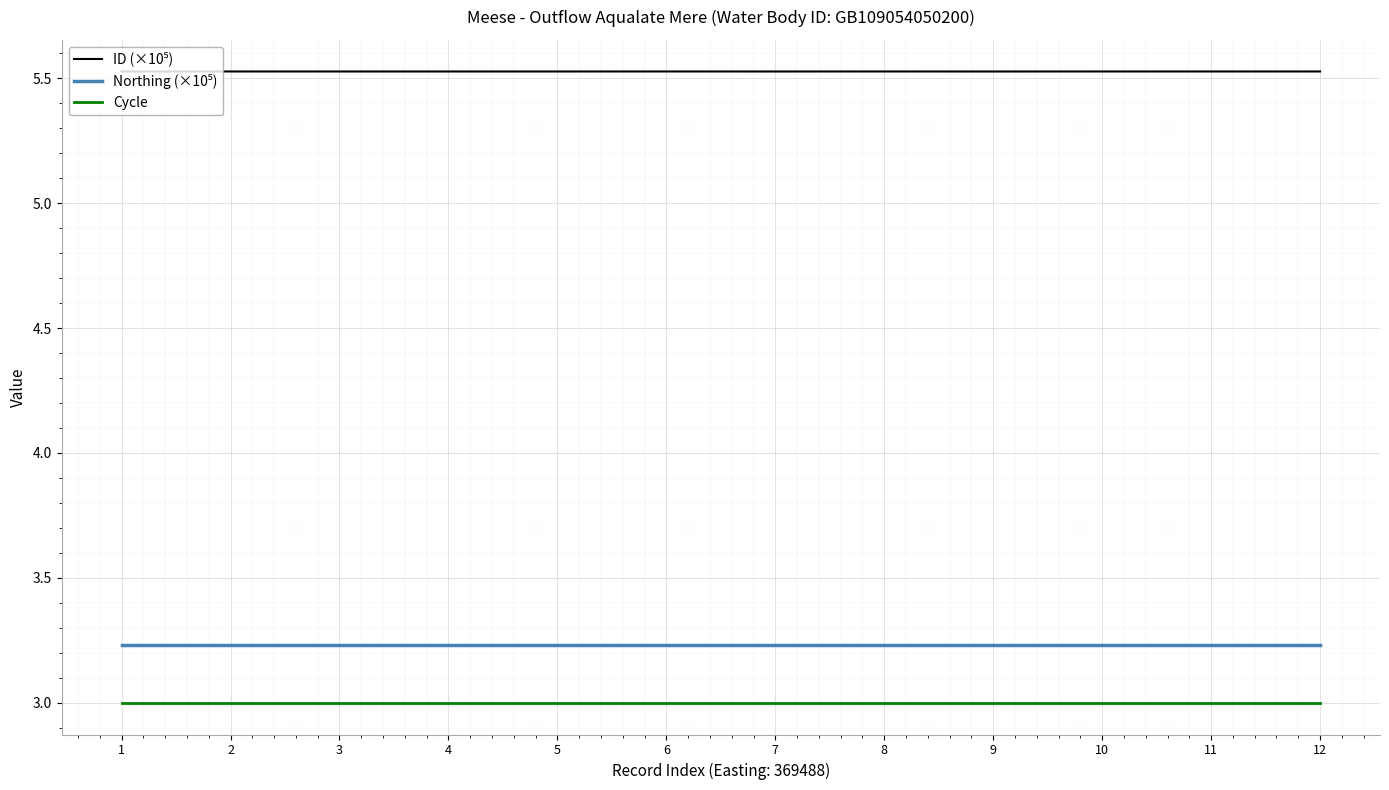

The Cycle series shows 3.0 at 3. True or false?

True